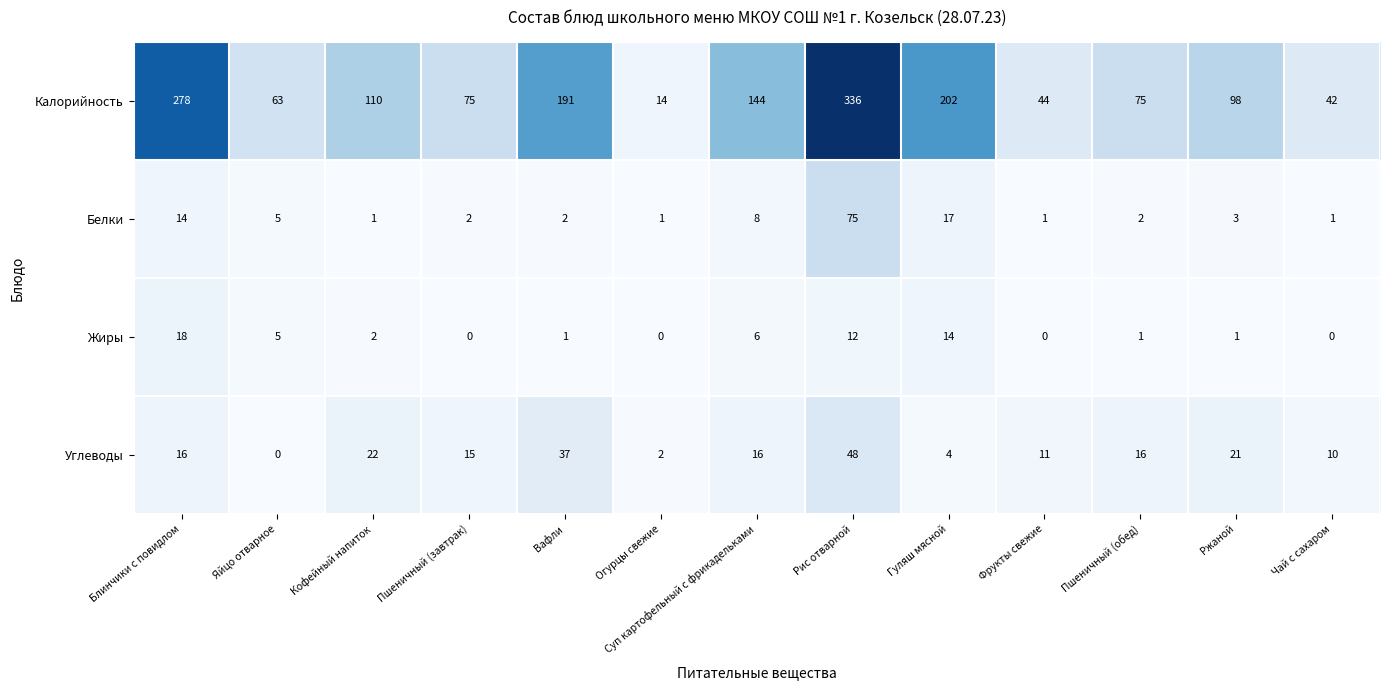

What is the difference between the highest and lowest values at Кофейный напиток?

109